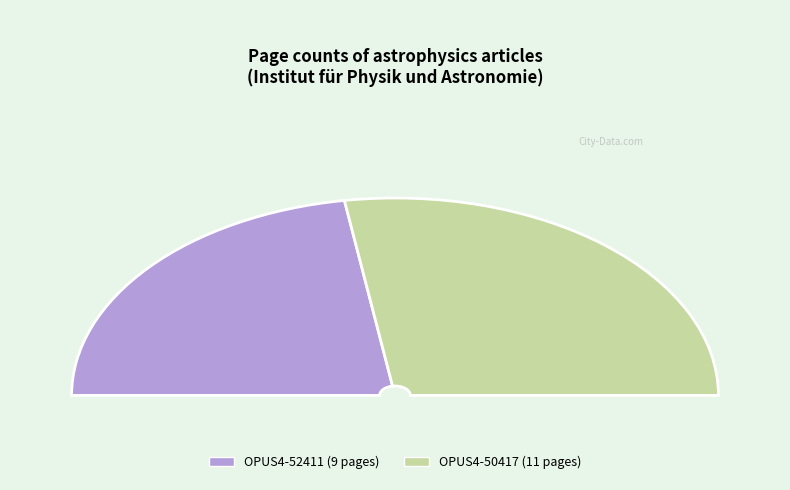

The OPUS4-52411 slice represents 45% of the pie. True or false?

True